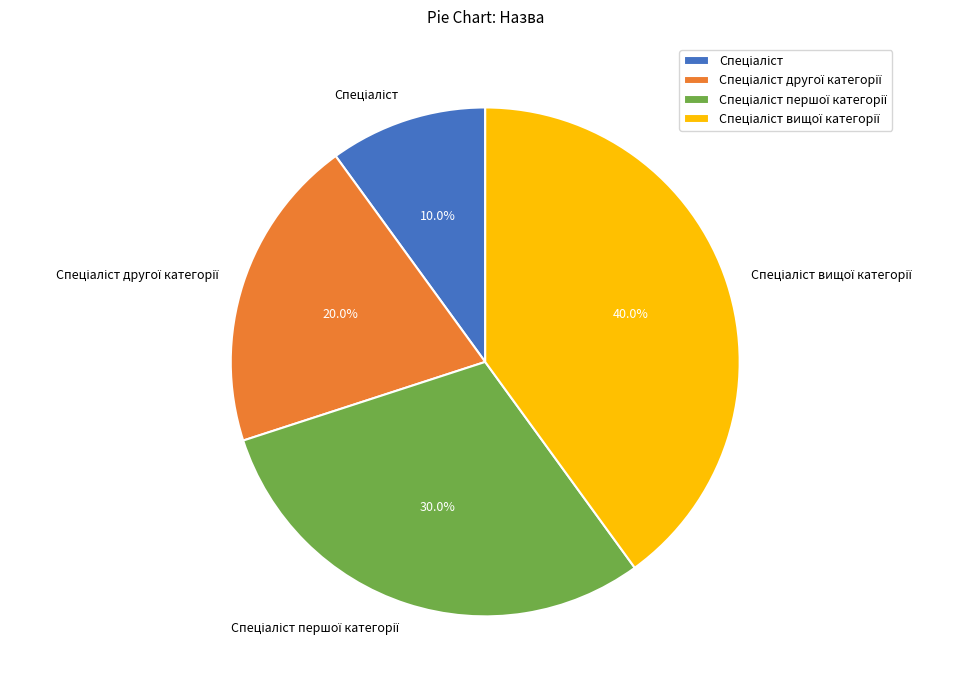

Is there any slice that represents more than half of the pie?

No